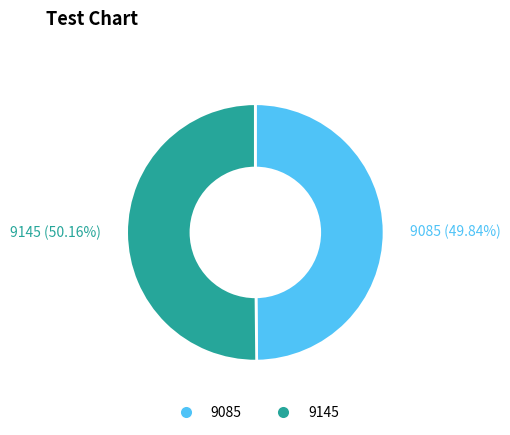

To the nearest percent, what portion does 9145 represent?

50%